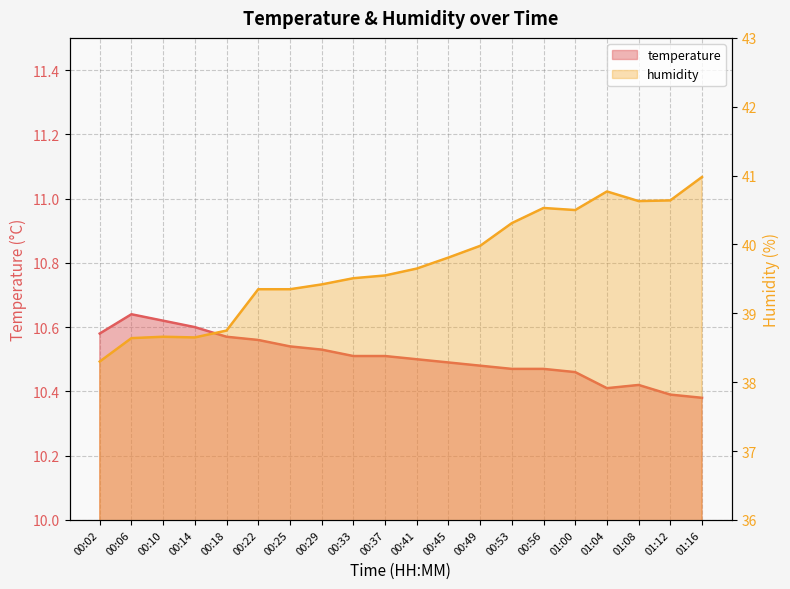

What is the approximate value of temperature at 00:37?

10.5